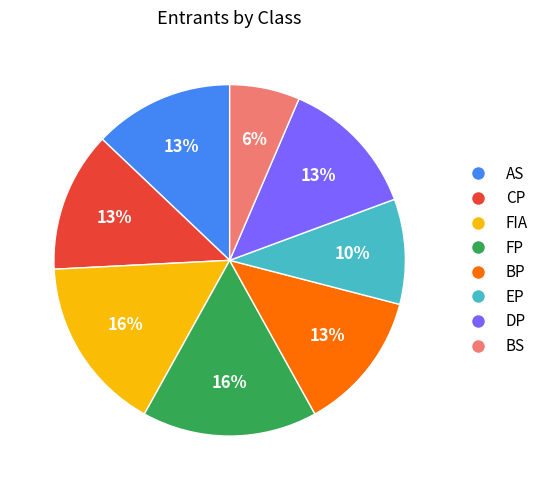

Count the number of slices in the pie.

8